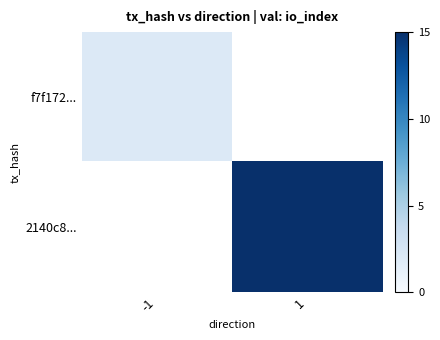

How many positive values does the 2140c8... series have?

1